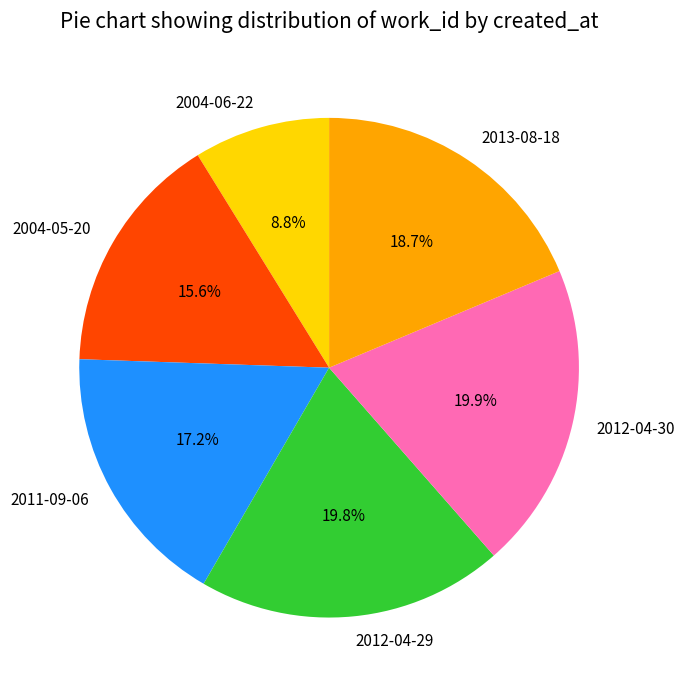

What percentage is the 2004-05-20 slice, to the nearest percent?

16%